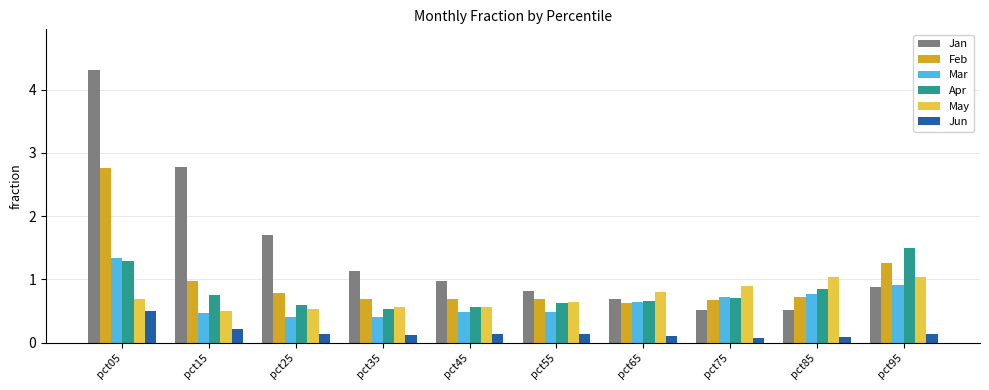

What is the value of the Jun bar at the 2nd from the left?

0.2